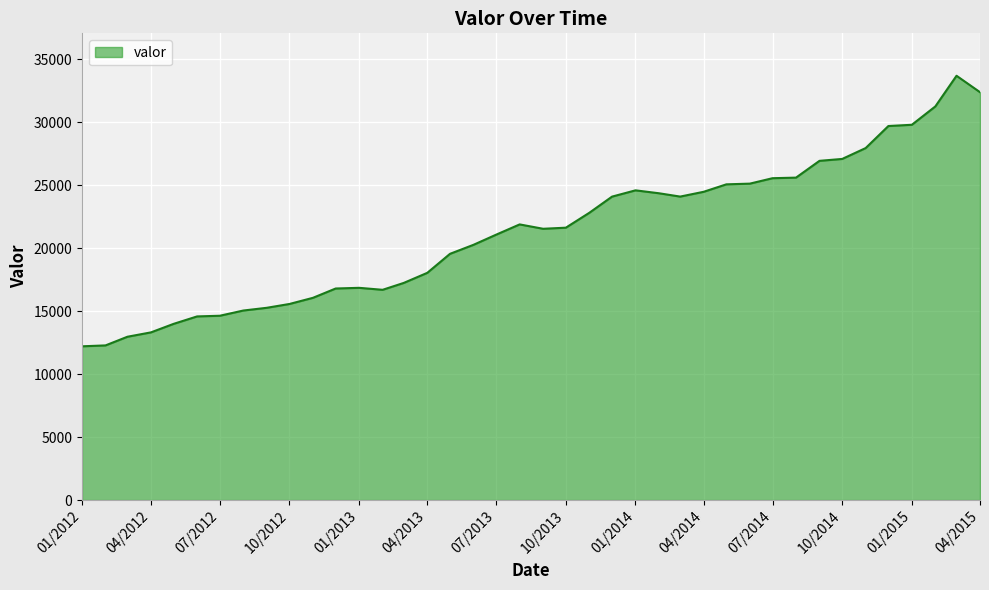

What is the greatest value displayed?

33673